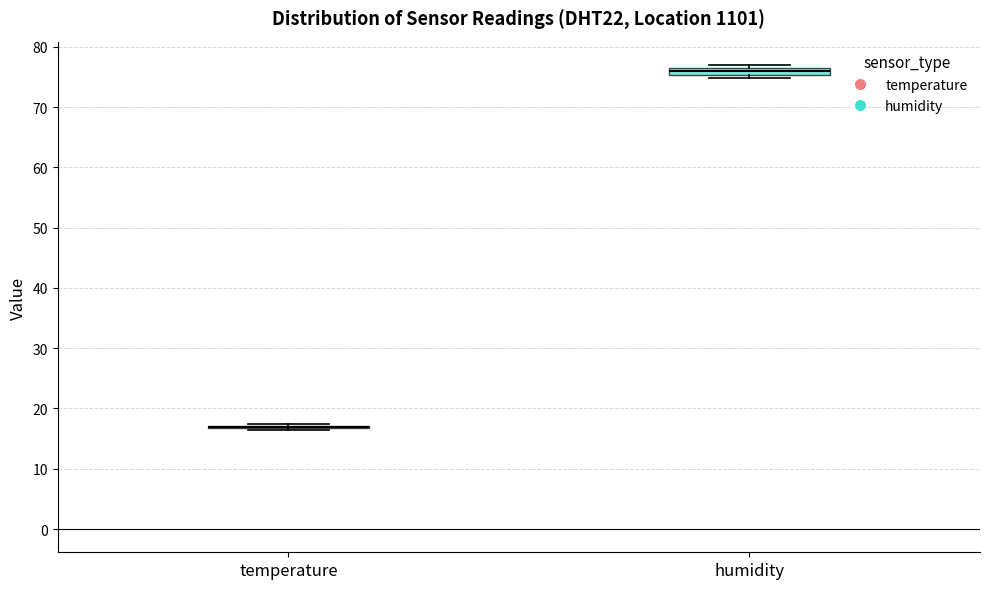

Where is the upper edge of the box for humidity on the y-axis? The values are not printed on the chart, so give them approximately, as read against the axis.

76